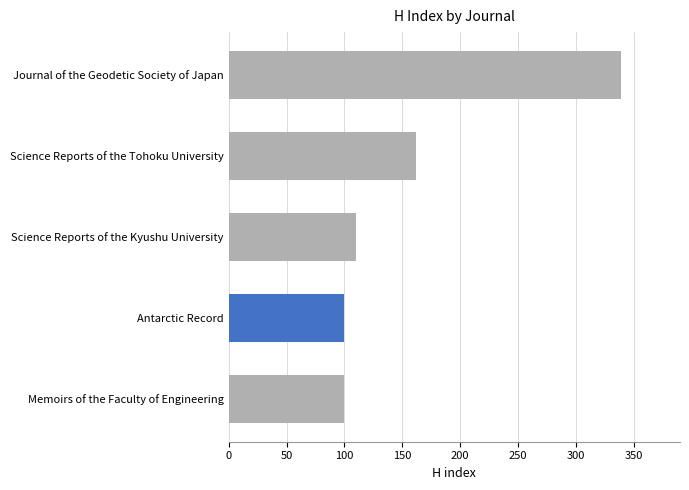

What is the greatest value displayed?

339